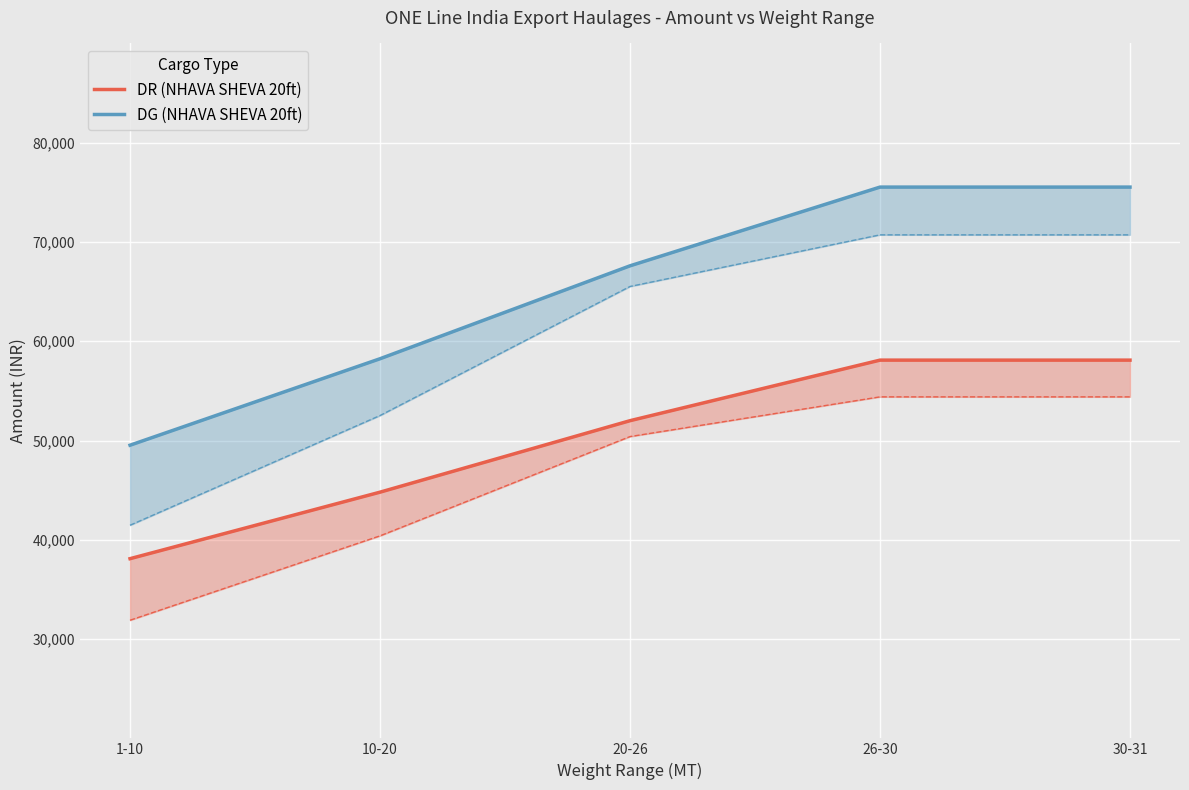

Which series has the largest total across all categories?

DG (NHAVA SHEVA 20ft)